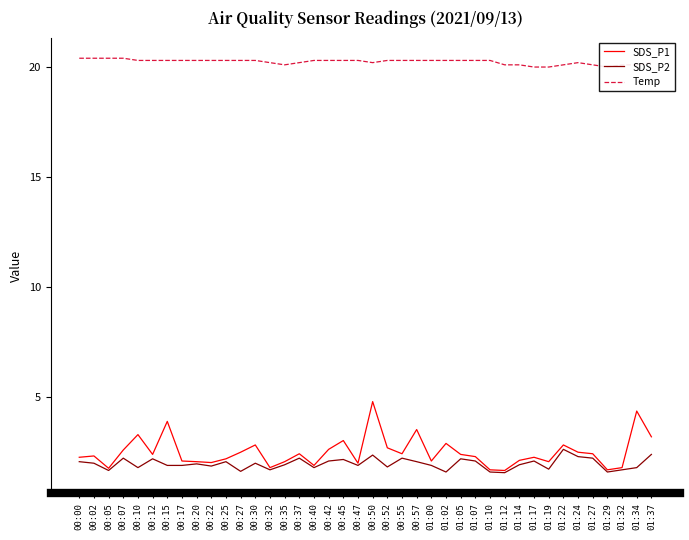

Reading left to right, transcribe all the data shown in this chart.

SDS_P1: 00:00=2.3	00:02=2.3	00:05=1.8	00:07=2.6	00:10=3.3	00:12=2.4	00:15=3.9	00:17=2.1	00:20=2.1	00:22=2.0	00:25=2.2	00:27=2.5	00:30=2.8	00:32=1.8	00:35=2.1	00:37=2.4	00:40=1.9	00:42=2.6	00:45=3.0	00:47=2.0	00:50=4.8	00:52=2.7	00:55=2.4	00:57=3.5	01:00=2.1	01:02=2.9	01:05=2.4	01:07=2.3	01:10=1.7	01:12=1.7	01:14=2.1	01:17=2.3	01:19=2.1	01:22=2.8	01:24=2.5	01:27=2.4	01:29=1.7	01:32=1.8	01:34=4.4	01:37=3.2
SDS_P2: 00:00=2.1	00:02=2.0	00:05=1.7	00:07=2.2	00:10=1.8	00:12=2.2	00:15=1.9	00:17=1.9	00:20=2.0	00:22=1.9	00:25=2.1	00:27=1.6	00:30=2.0	00:32=1.7	00:35=1.9	00:37=2.2	00:40=1.8	00:42=2.1	00:45=2.2	00:47=1.9	00:50=2.4	00:52=1.8	00:55=2.2	00:57=2.1	01:00=1.9	01:02=1.6	01:05=2.2	01:07=2.1	01:10=1.6	01:12=1.6	01:14=1.9	01:17=2.1	01:19=1.7	01:22=2.6	01:24=2.3	01:27=2.2	01:29=1.6	01:32=1.7	01:34=1.8	01:37=2.4
Temp: 00:00=20.4	00:02=20.4	00:05=20.4	00:07=20.4	00:10=20.3	00:12=20.3	00:15=20.3	00:17=20.3	00:20=20.3	00:22=20.3	00:25=20.3	00:27=20.3	00:30=20.3	00:32=20.2	00:35=20.1	00:37=20.2	00:40=20.3	00:42=20.3	00:45=20.3	00:47=20.3	00:50=20.2	00:52=20.3	00:55=20.3	00:57=20.3	01:00=20.3	01:02=20.3	01:05=20.3	01:07=20.3	01:10=20.3	01:12=20.1	01:14=20.1	01:17=20.0	01:19=20.0	01:22=20.1	01:24=20.2	01:27=20.1	01:29=20.0	01:32=20.1	01:34=20.1	01:37=20.2